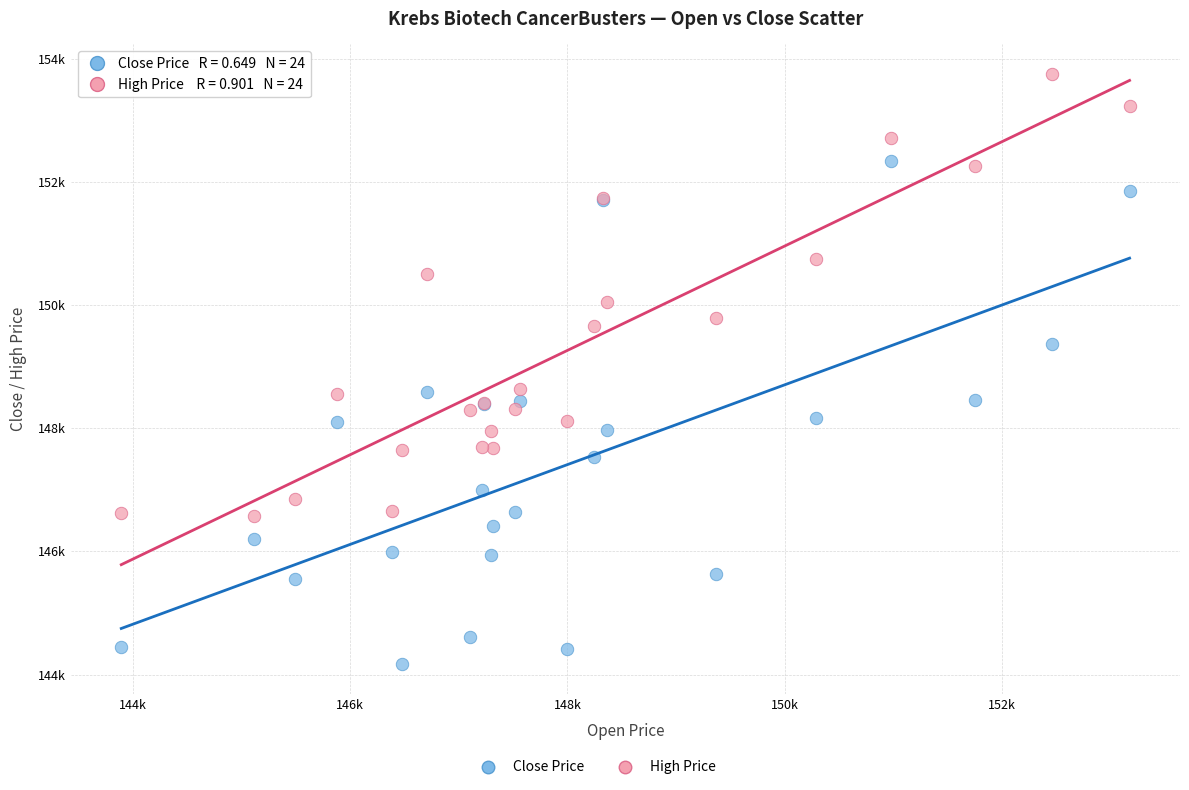

Which series has the widest spread of Y values?

Close Price